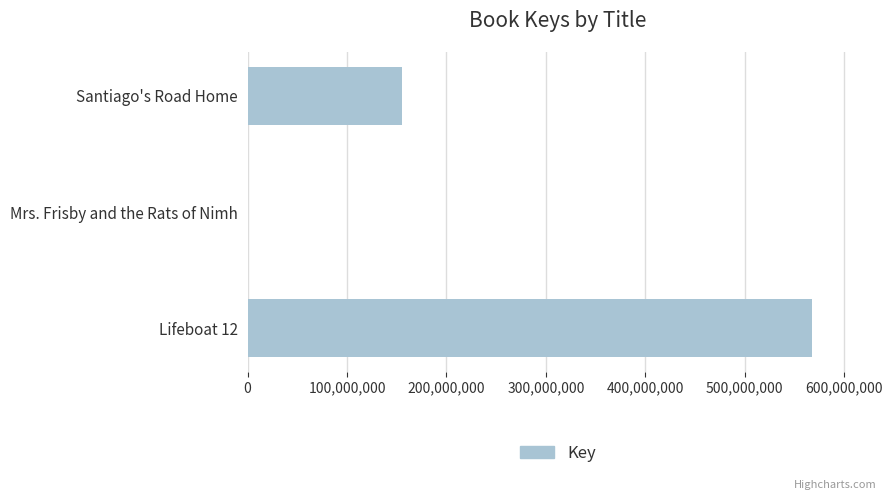

At which label is the value closest to 283654260?

Santiago's Road Home